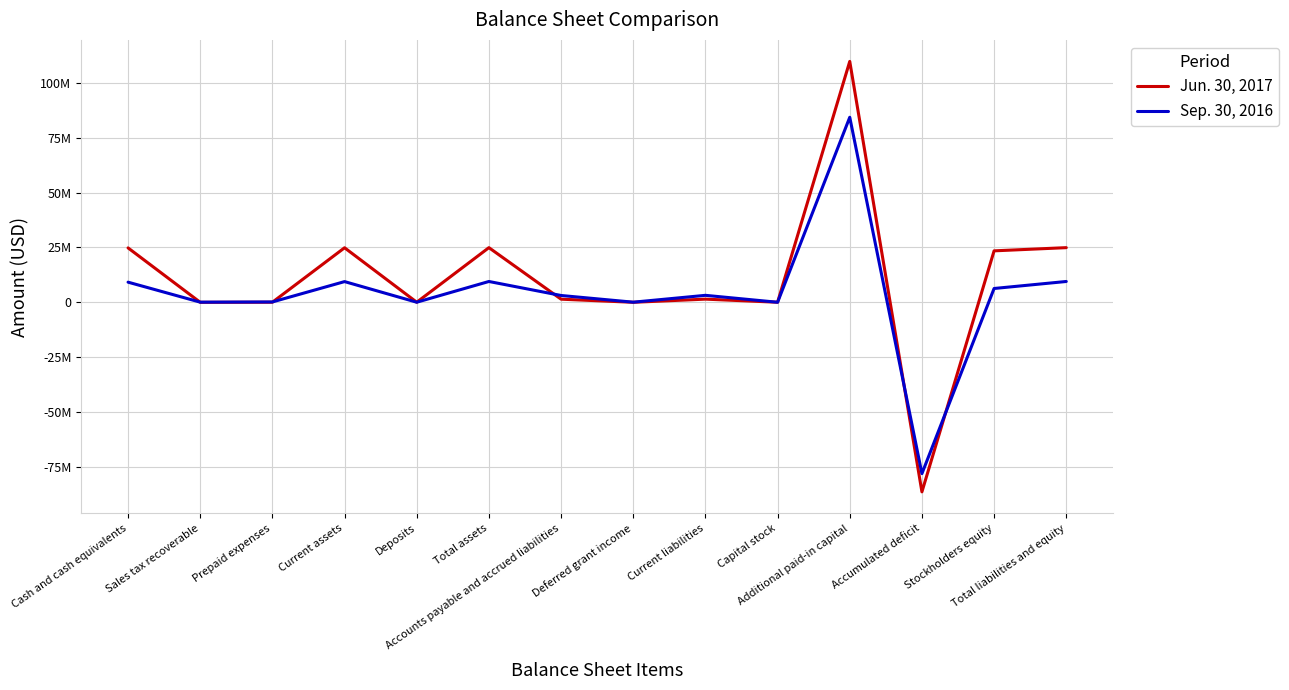

At how many categories does at least one series exceed 83502400?

1